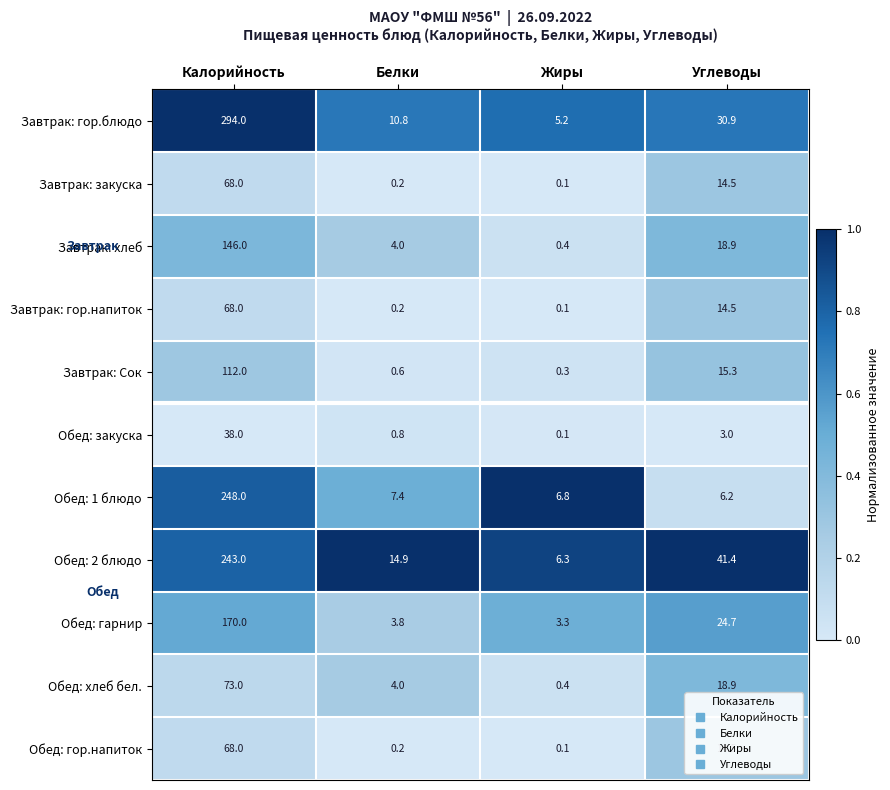

What is the sum of the Обед: закуска values at Углеводы and Жиры?

3.1